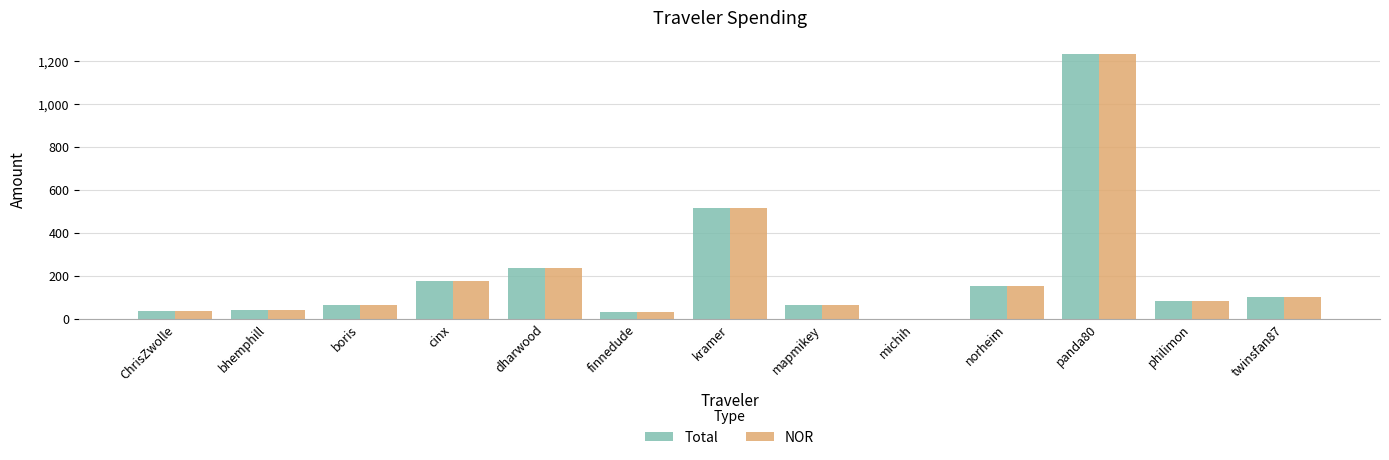

What is the sum of all NOR values?

2747.8